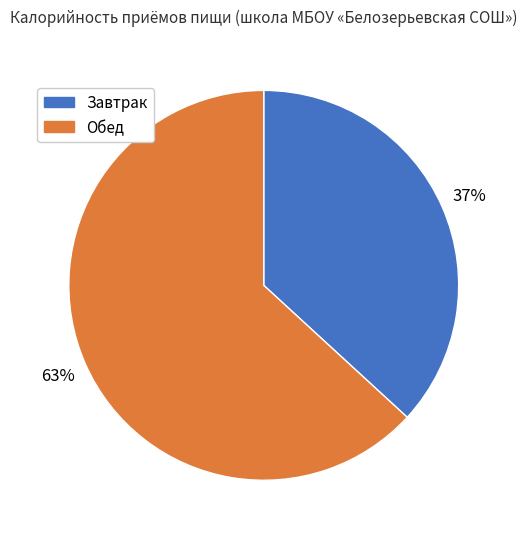

The Обед slice represents 63% of the pie. True or false?

True